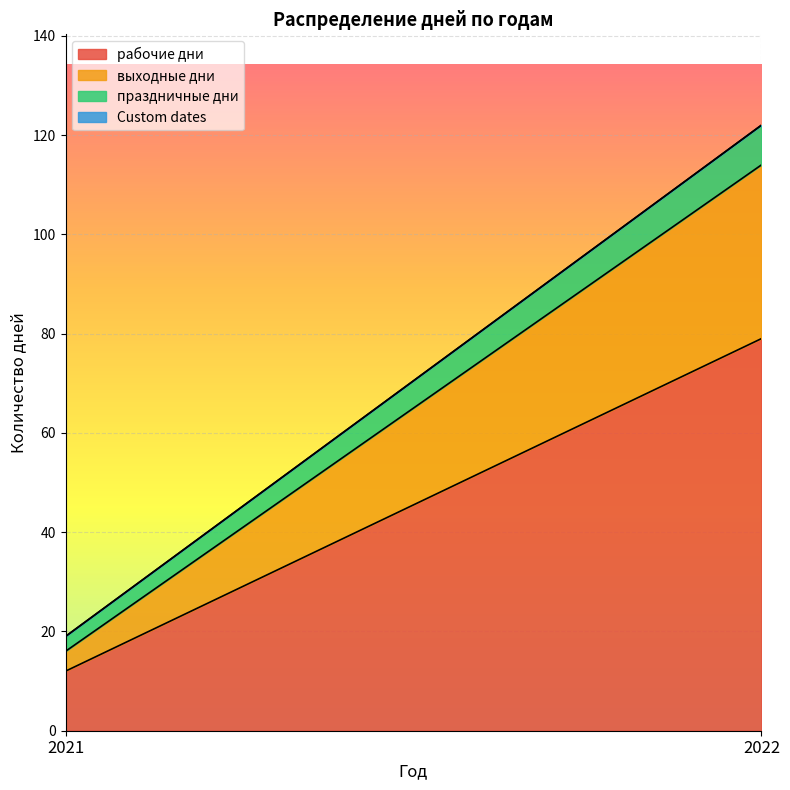

How many data points does each series have?

2